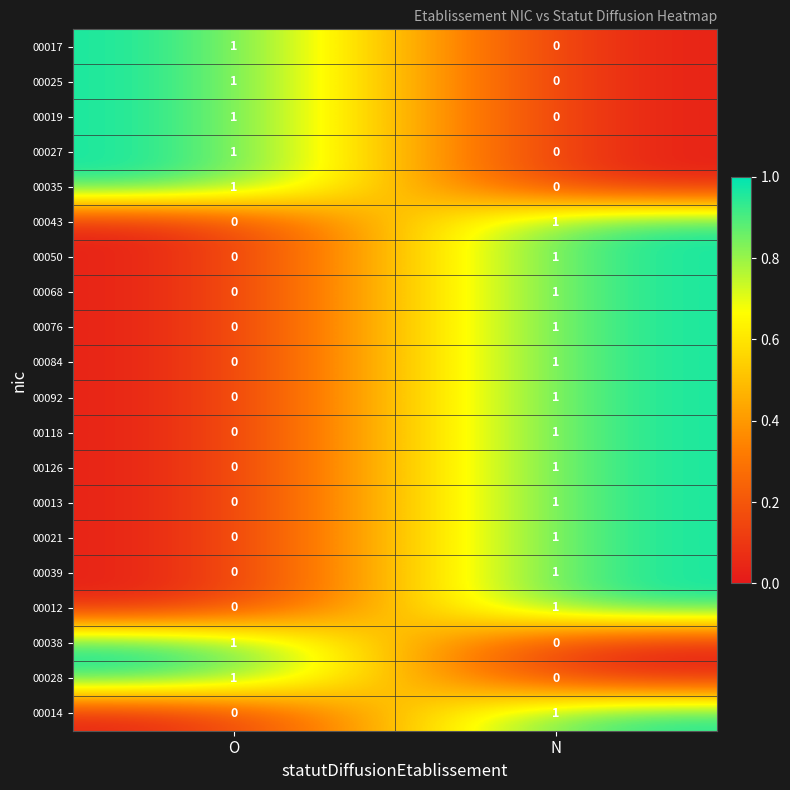

The 00043 series shows 1 at N. True or false?

True